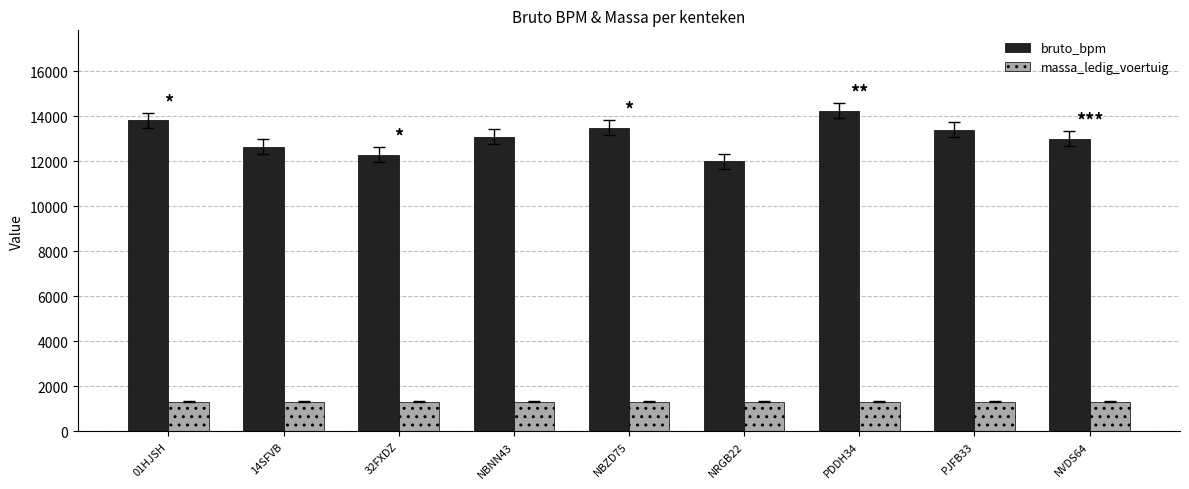

How many groups of bars are there?

9